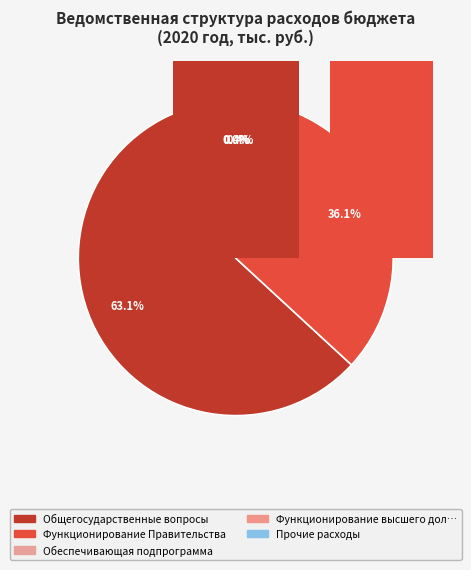

Is it true that Функционирование высшего должностного лица is 1% of the pie?

False